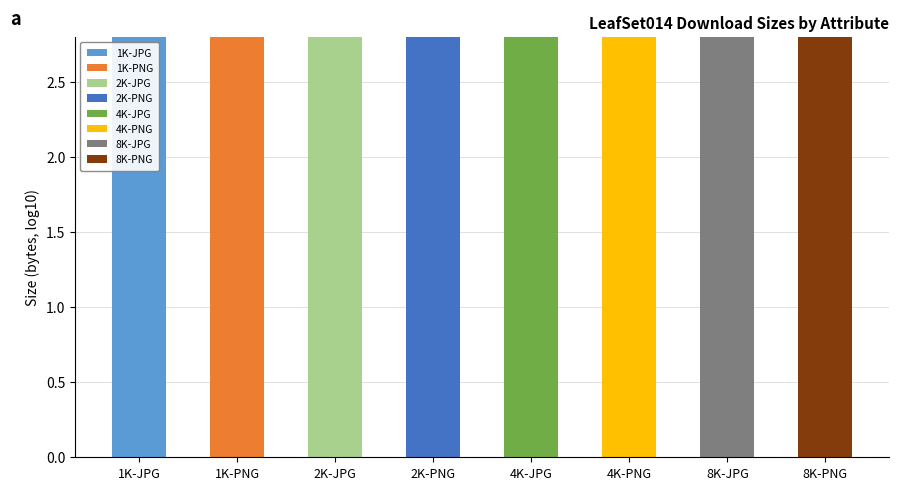

The value at 8K-PNG is 8.6. True or false?

True